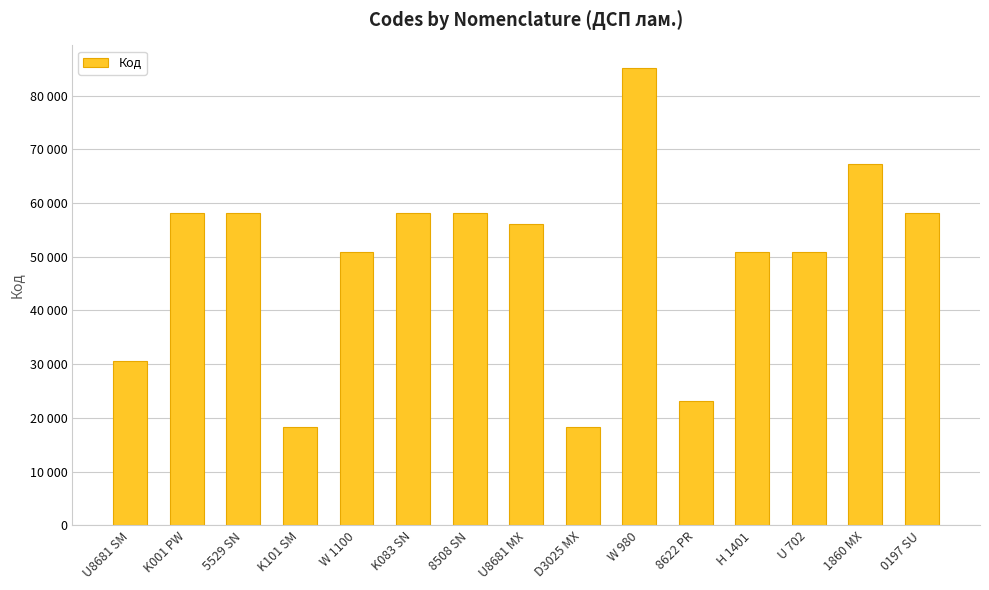

Between U8681 SM and K083 SN, which is larger?

K083 SN